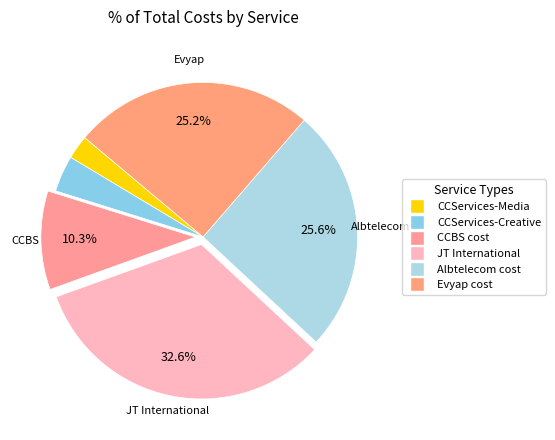

To the nearest percent, what is the difference between the largest and smallest slice percentages?

30%